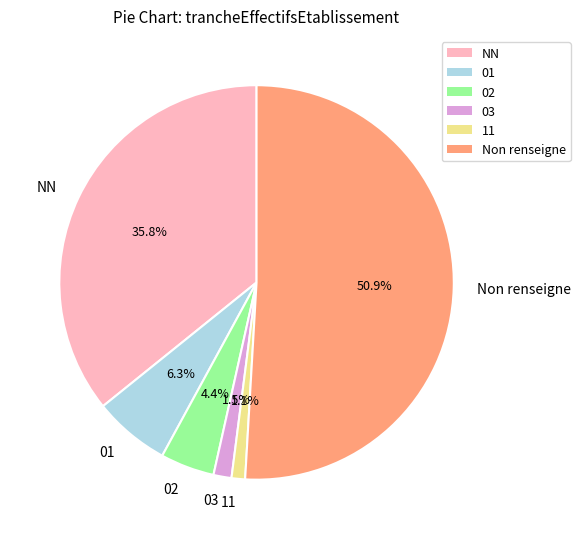

What is the total percentage of NN and 01?

42.1%